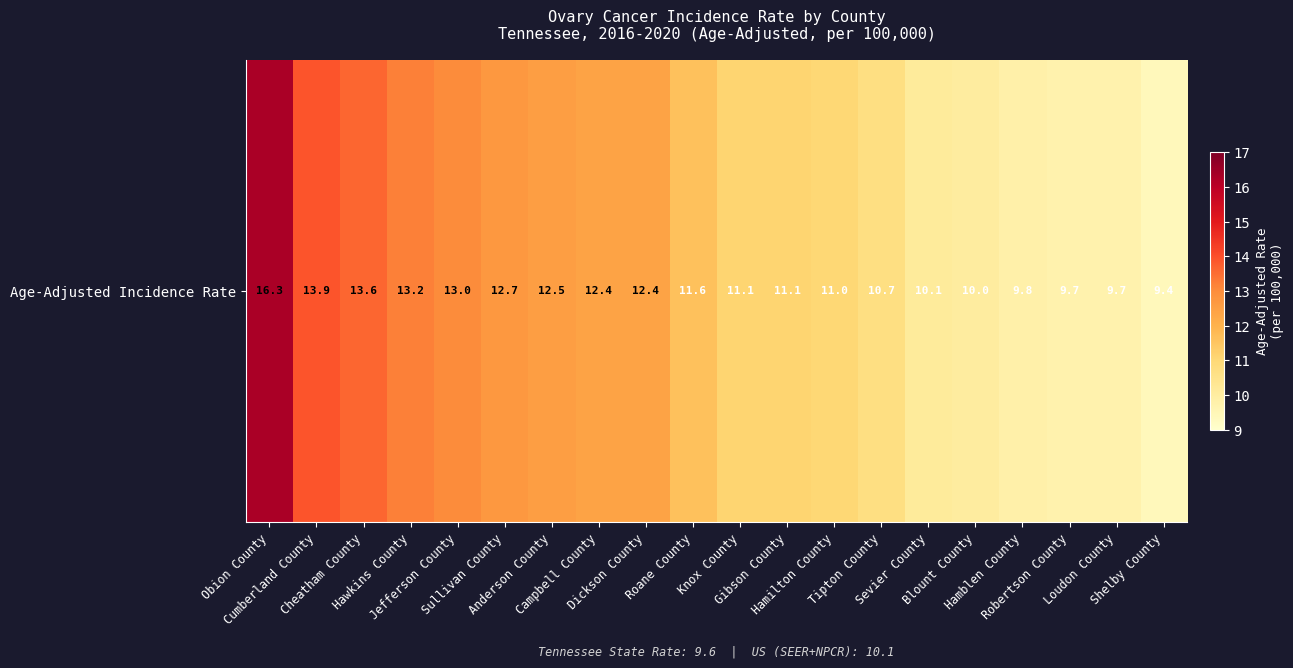

Reading left to right, transcribe all the data shown in this chart.

16.3	13.9	13.6	13.2	13.0	12.7	12.5	12.4	12.4	11.6	11.1	11.1	11.0	10.7	10.1	10.0	9.8	9.7	9.7	9.4